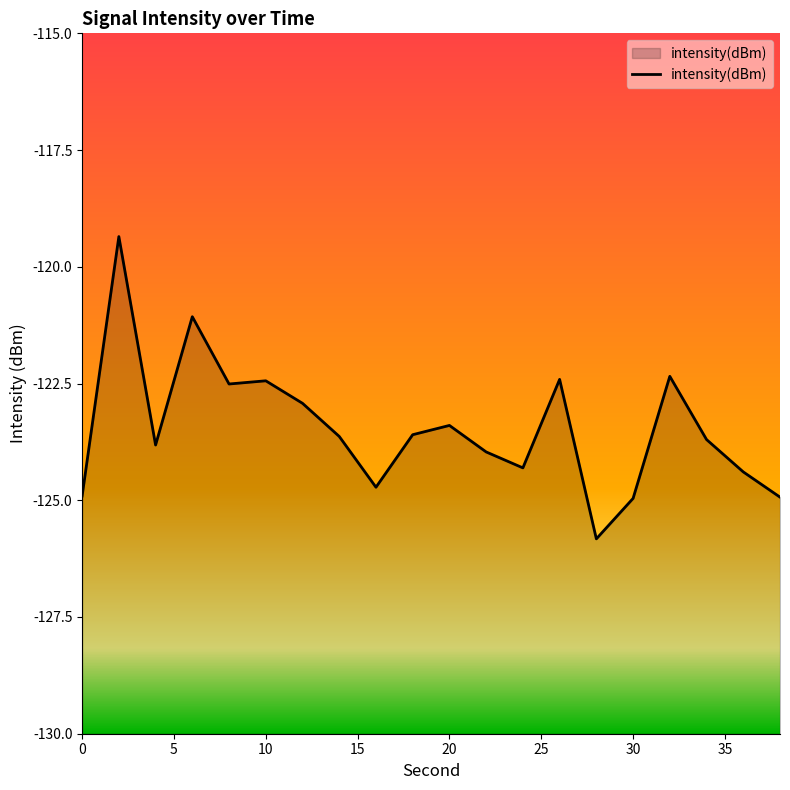

What is the smallest value displayed?

-125.8